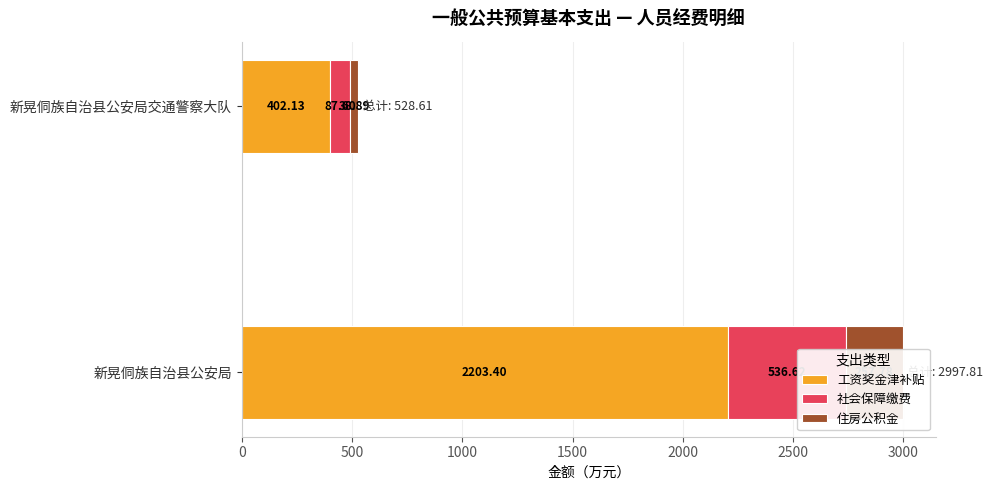

What is the difference between the highest and lowest values at 新晃侗族自治县公安局交通警察大队?

363.2